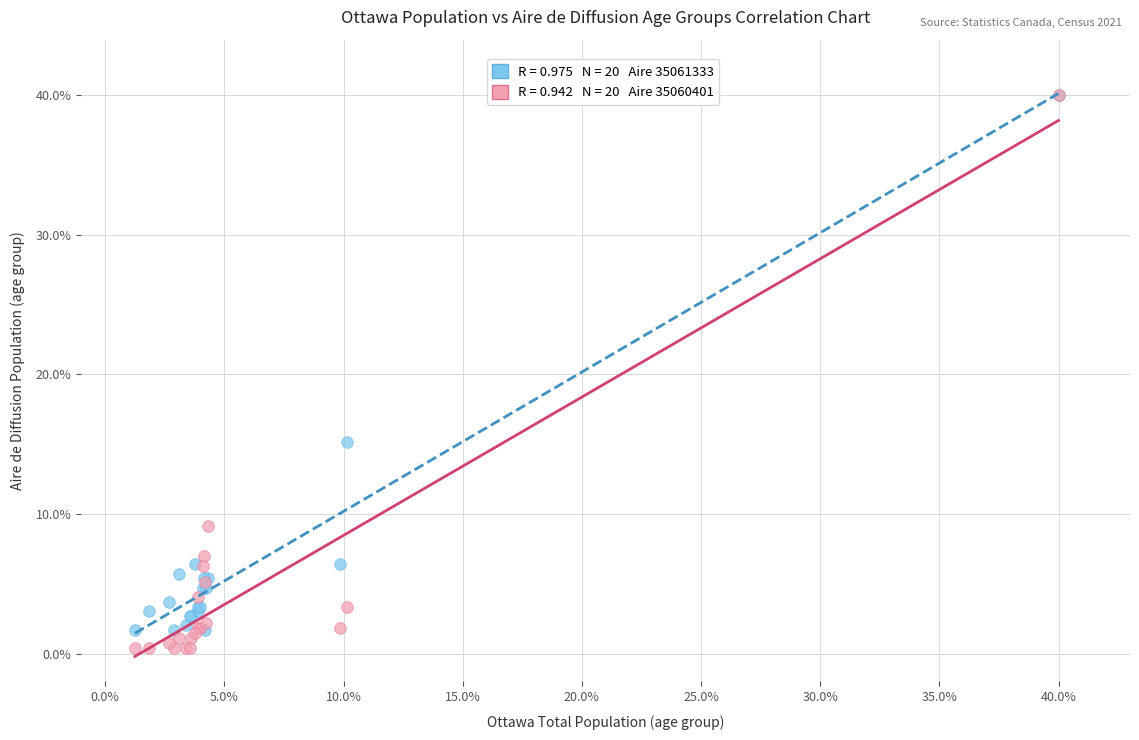

Across all series, what Y value is closest to 20?

15.1